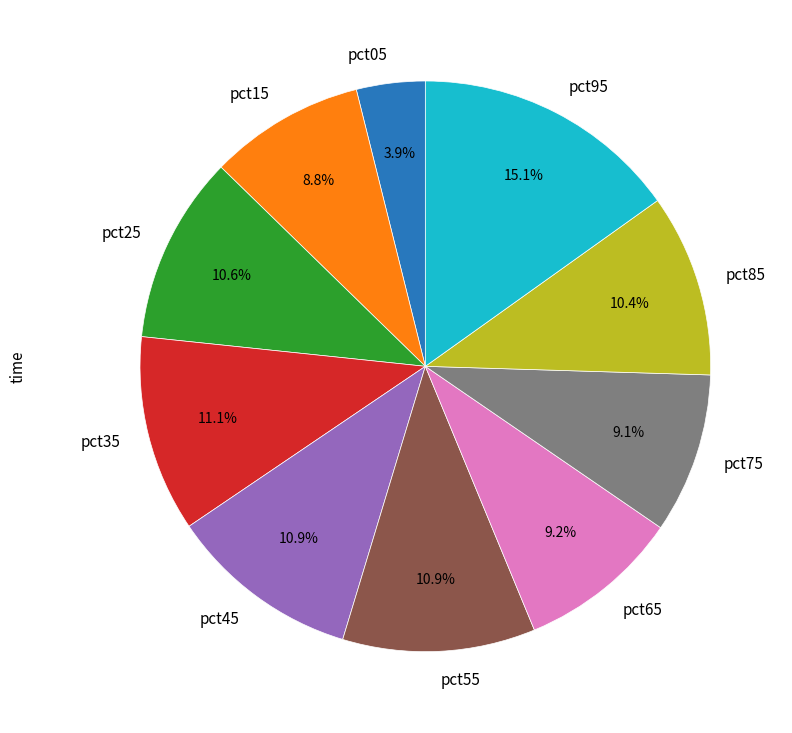

Count the number of slices in the pie.

10